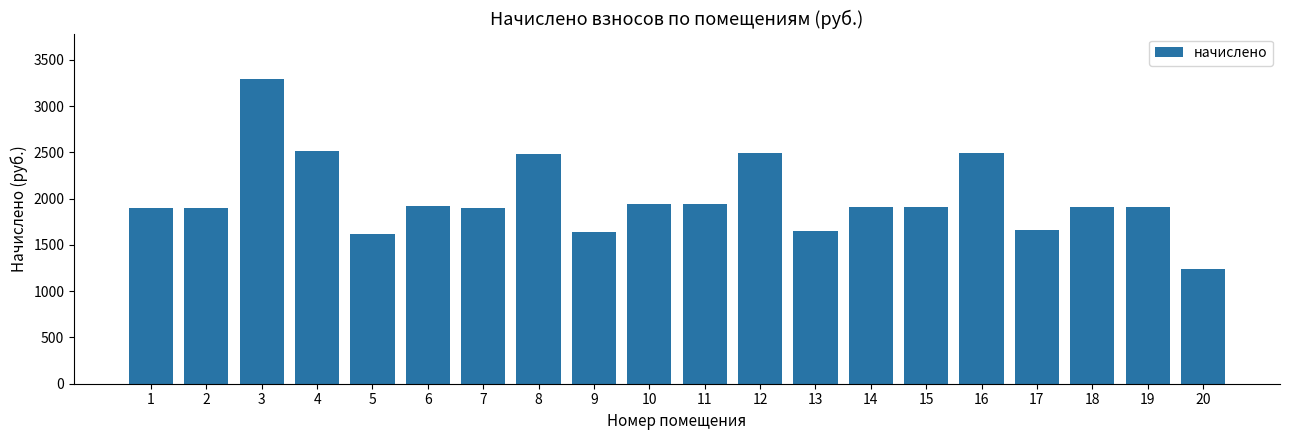

What is the sum of the values at 10 and 14?

3845.8